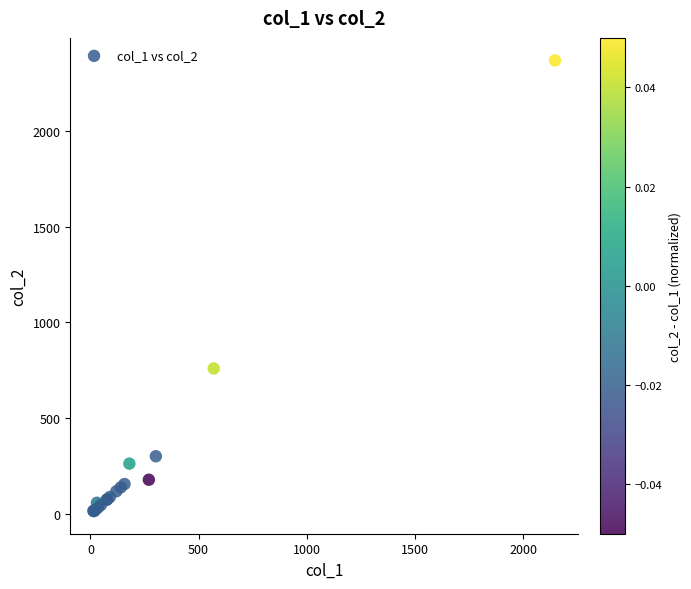

What Y value in the scatter plot is closest to 1191?

760.0